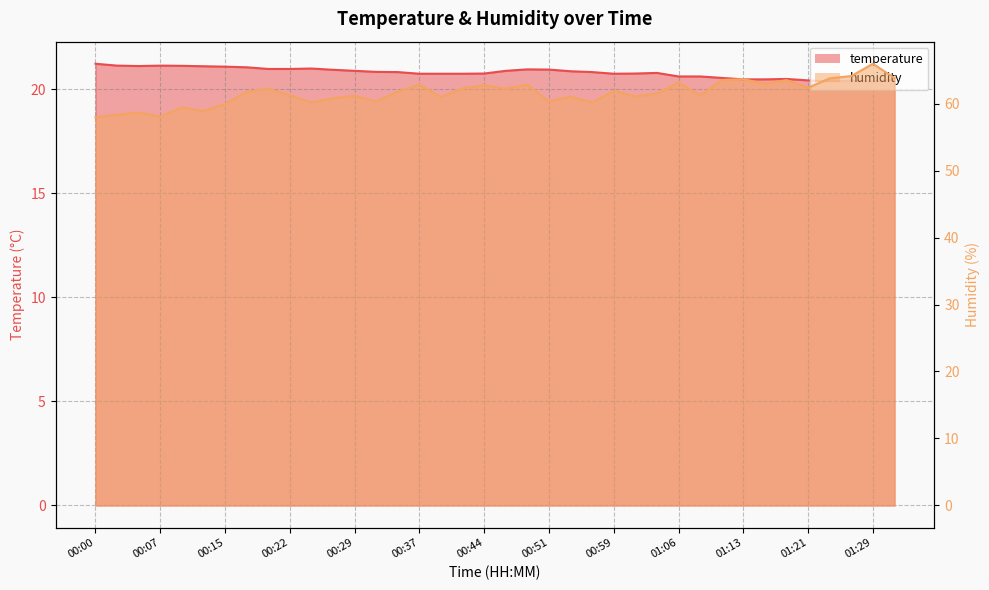

How many lines are shown in the chart?

2